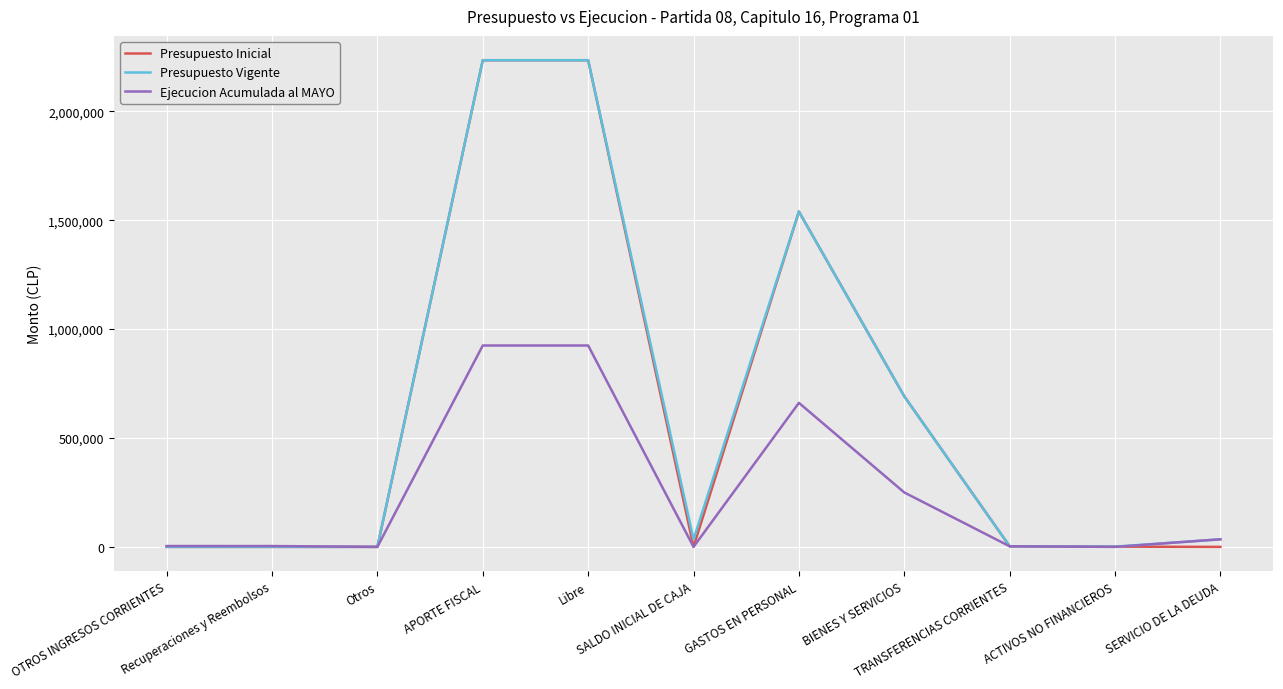

Read the Presupuesto Vigente value at APORTE FISCAL, to the nearest 50.

2234350